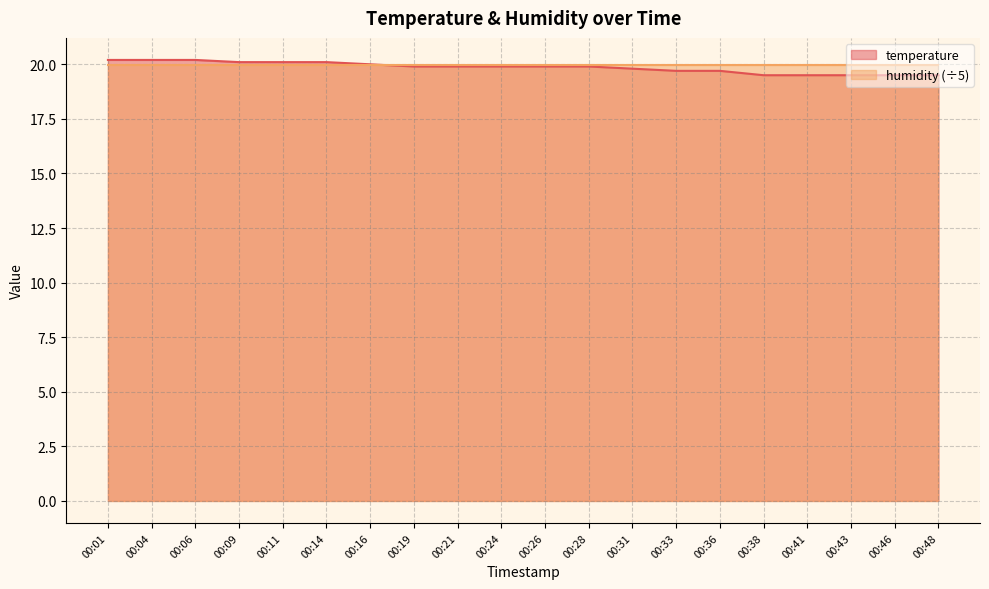

Rank the categories by value from lowest to highest.

00:38, 00:41, 00:43, 00:46, 00:48, 00:33, 00:36, 00:31, 00:19, 00:21, 00:24, 00:26, 00:28, 00:16, 00:09, 00:11, 00:14, 00:01, 00:04, 00:06